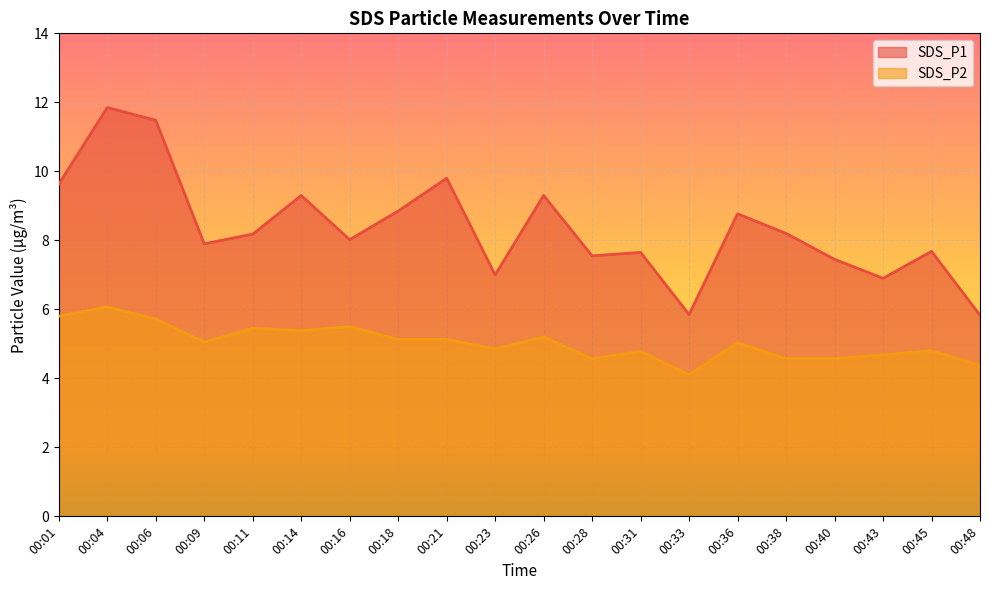

True or false: SDS_P2 and SDS_P1 intersect in this chart.

False